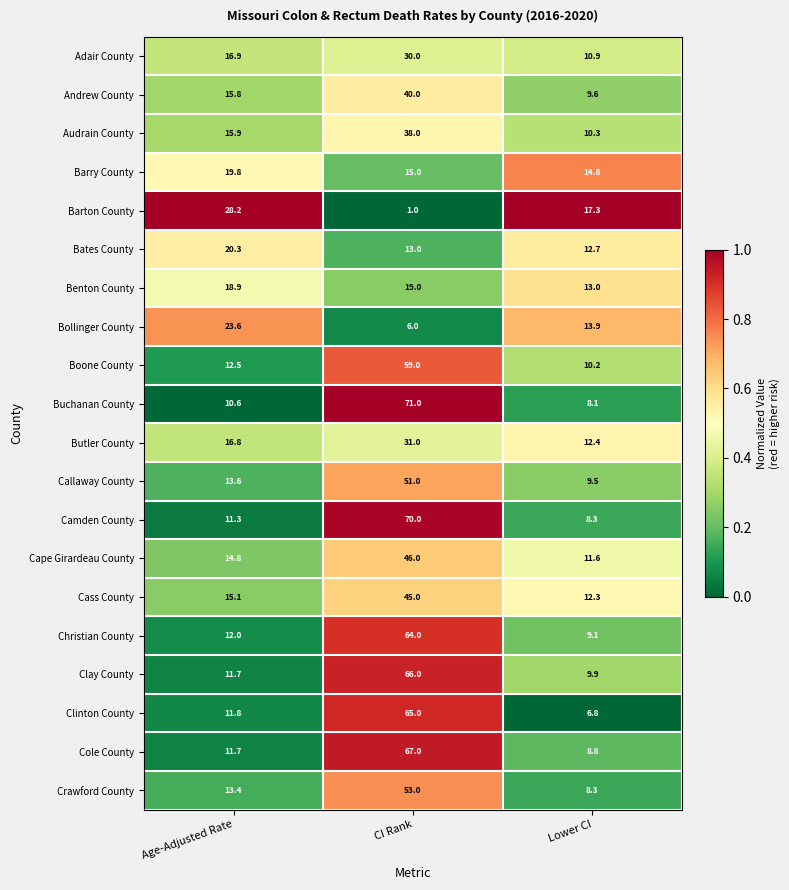

The Audrain County series shows 6.1 at Age-Adjusted Rate. True or false?

False